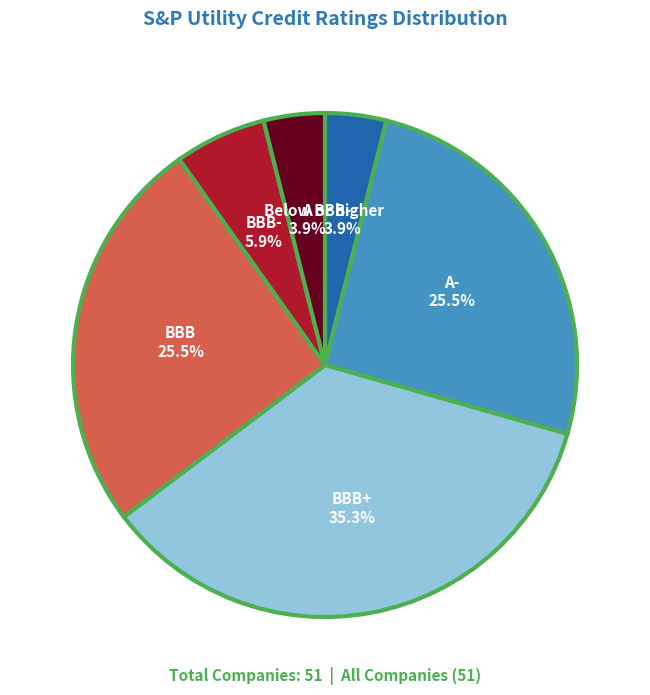

What is the ratio of the value at A- to the value at BBB+?

0.7